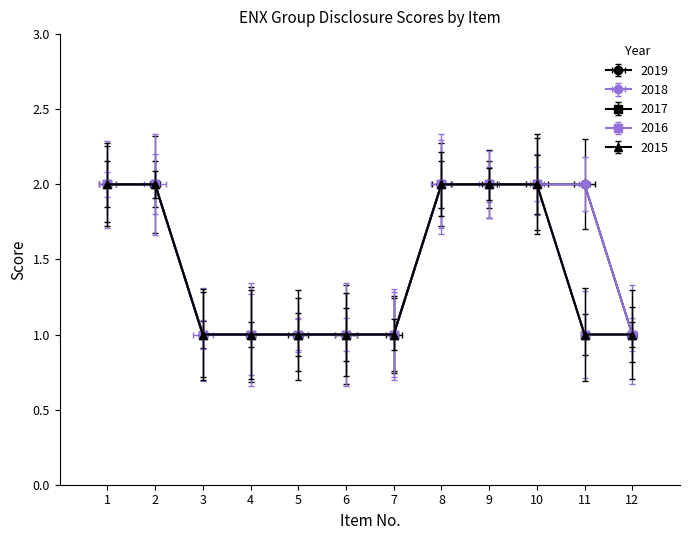

What is the sum of all 2019 values?

18